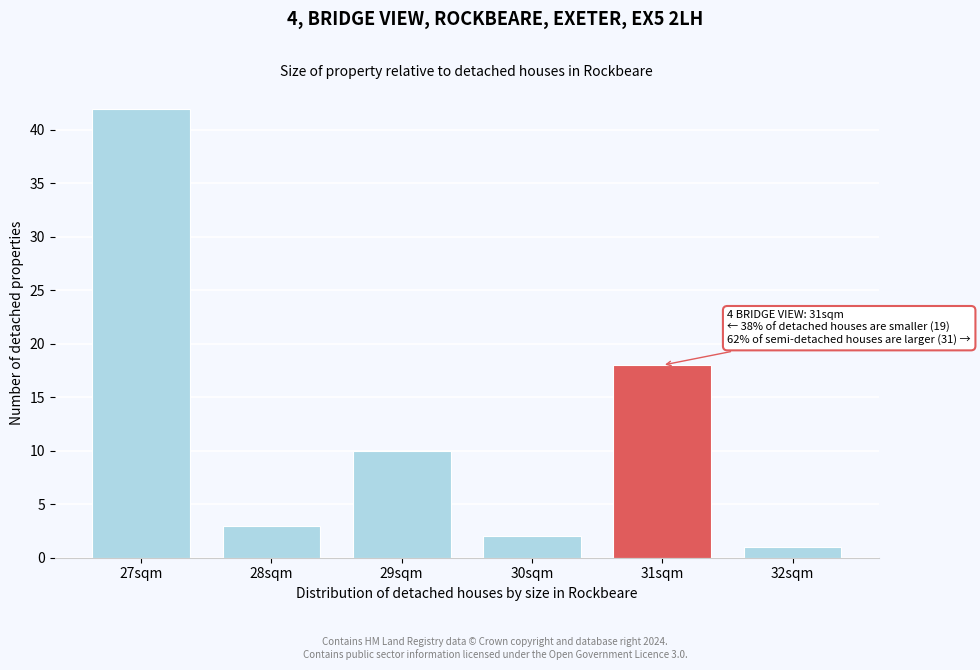

Reading left to right, extract all data points from this chart.

27sqm=42	28sqm=3	29sqm=10	30sqm=2	31sqm=18	32sqm=1